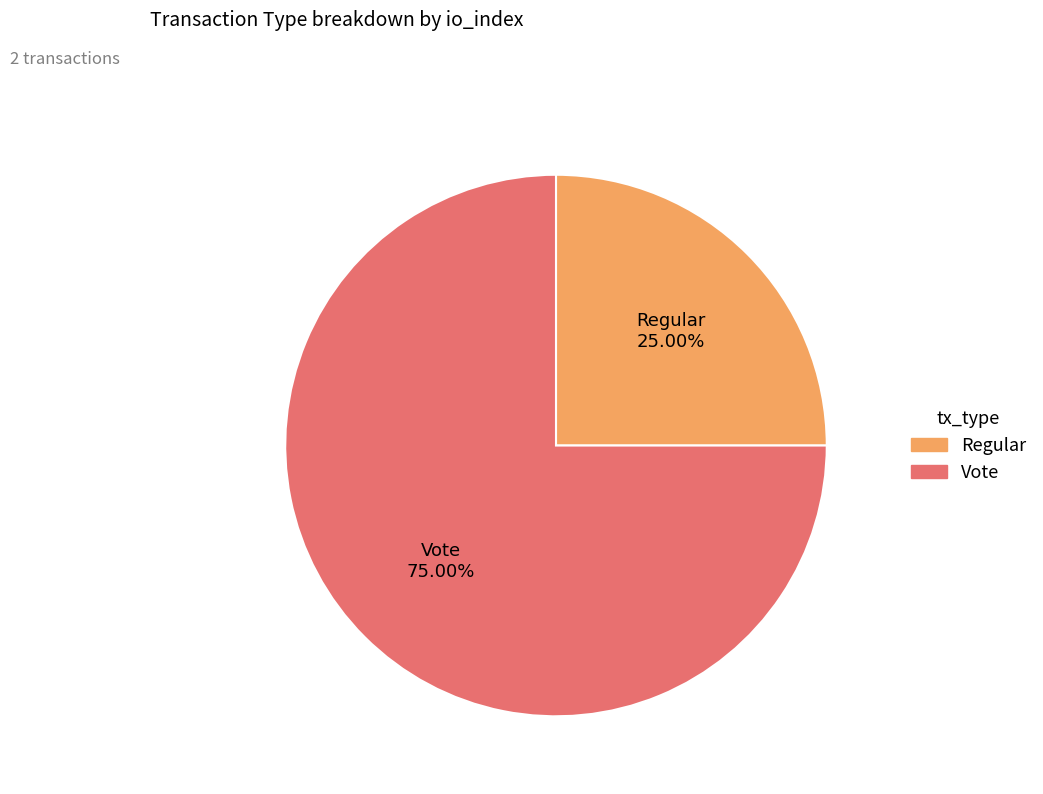

How many slices are in this pie chart?

2